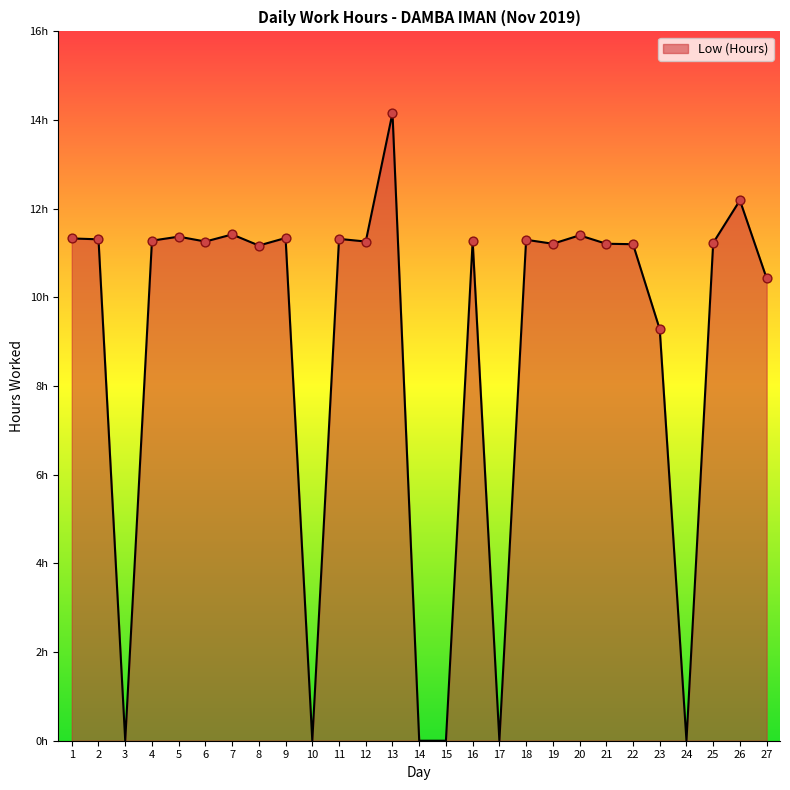

Does the chart have visible grid lines?

No